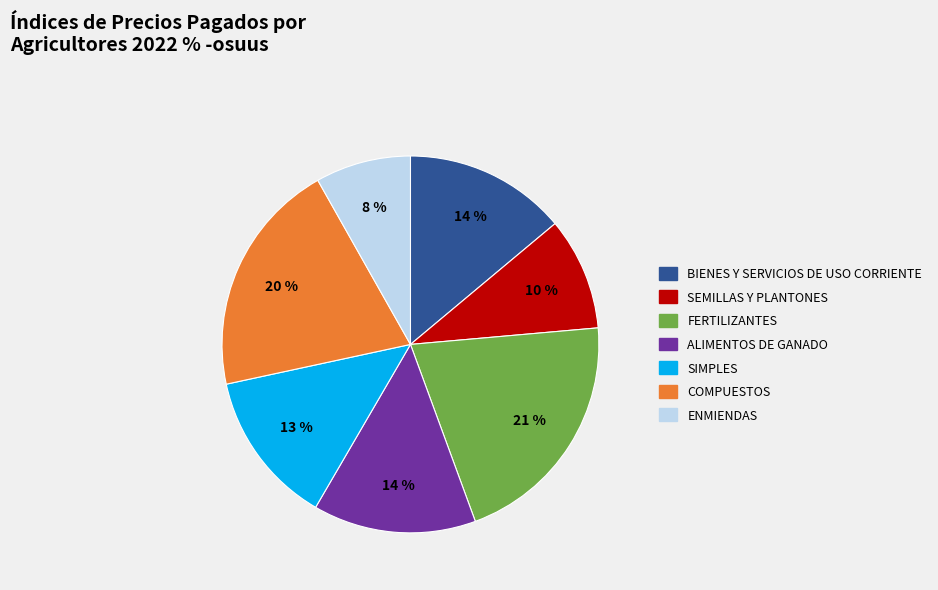

To the nearest percent, what is the difference between the FERTILIZANTES and BIENES Y SERVICIOS DE USO CORRIENTE slice percentages?

7%